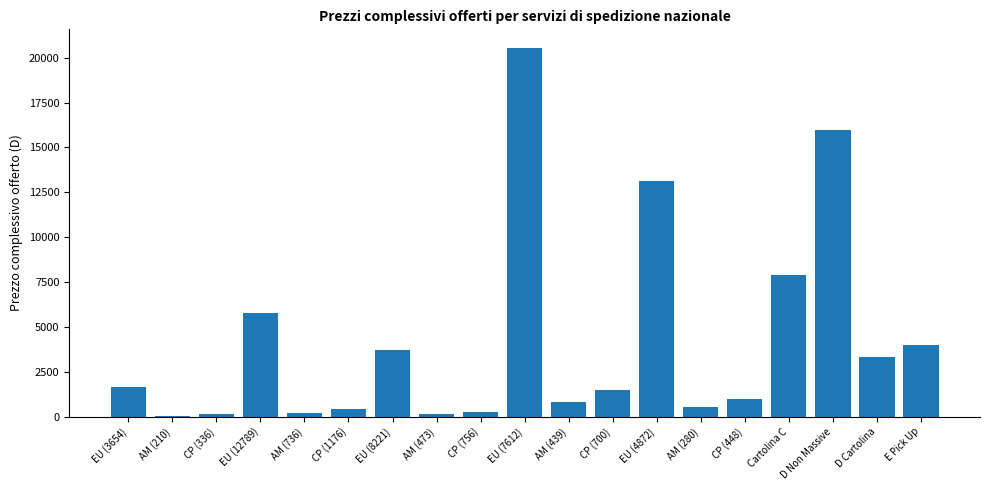

The chart shows a value of 815 at EU (8221). True or false?

False